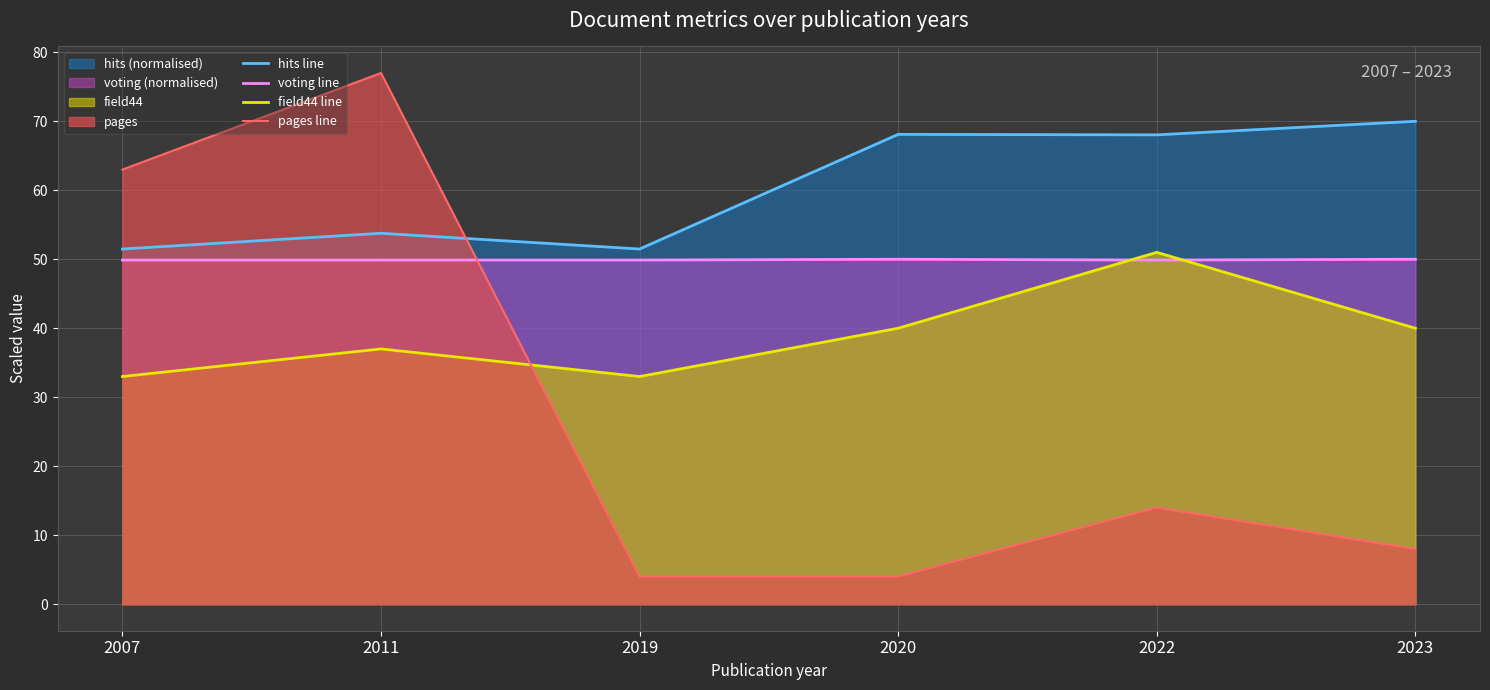

Rank the series by their average value, from highest to lowest.

hits line, voting line, field44 line, pages line